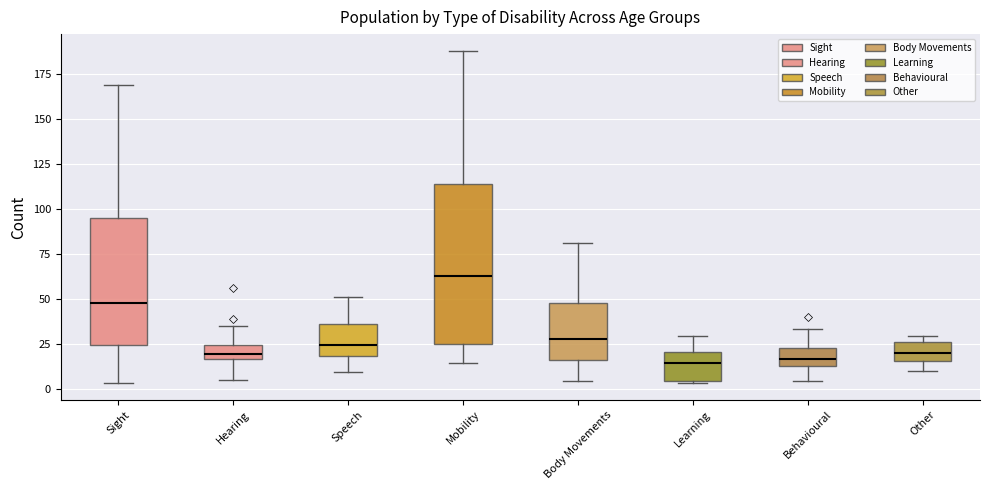

Which box's median line is the highest?

Mobility